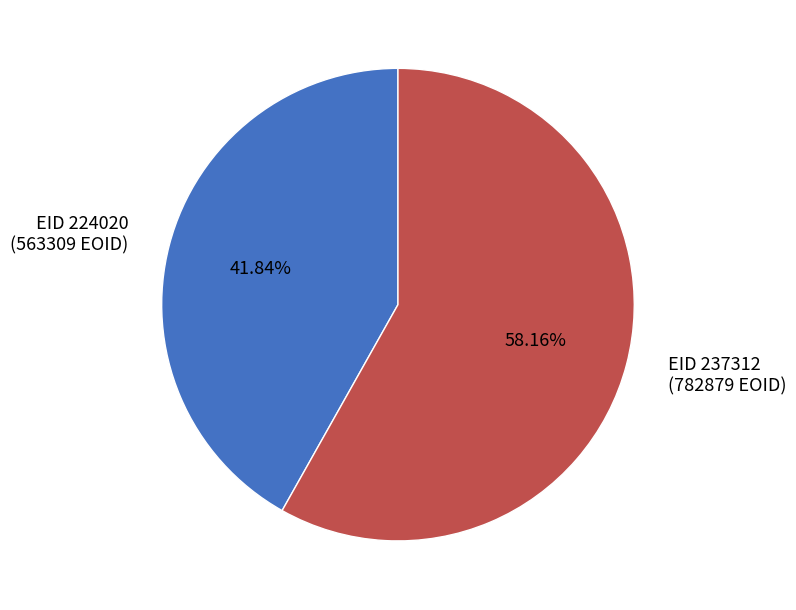

Which has a higher value, EID 224020 (563309 EOID) or EID 237312 (782879 EOID)?

EID 237312 (782879 EOID)